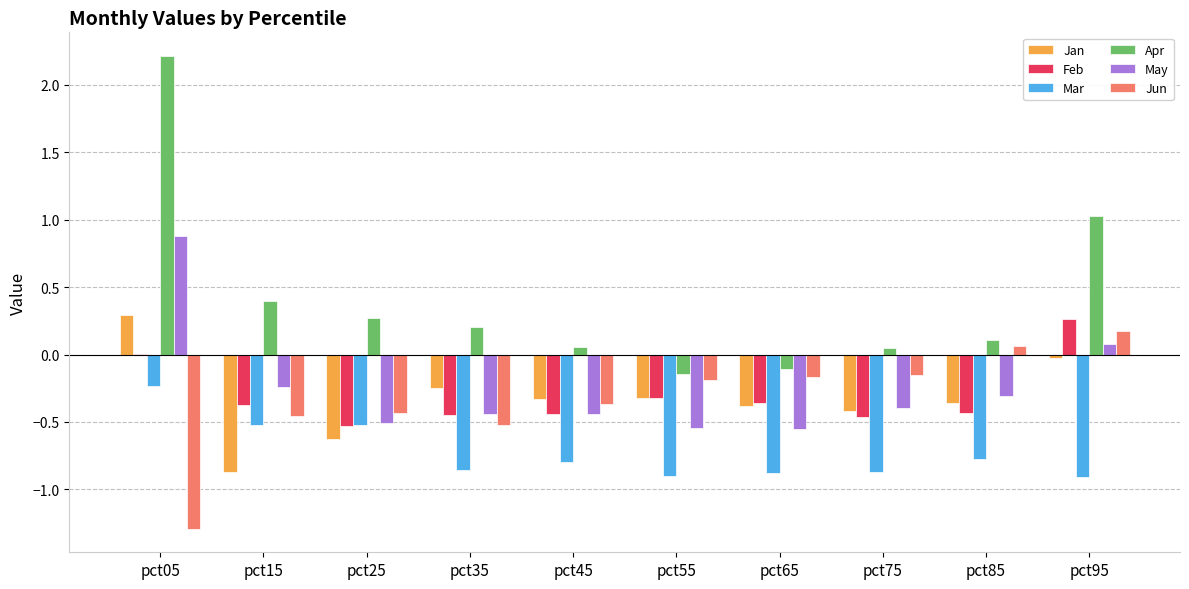

Is the value of Apr at pct55 greater than the value of Mar at pct85?

Yes